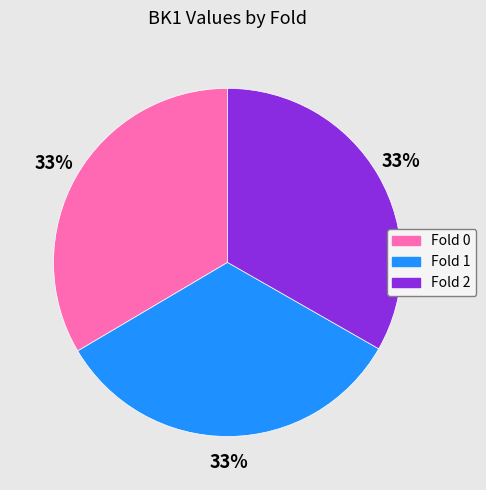

Combined, do Fold 0 and Fold 1 account for over 50%?

Yes